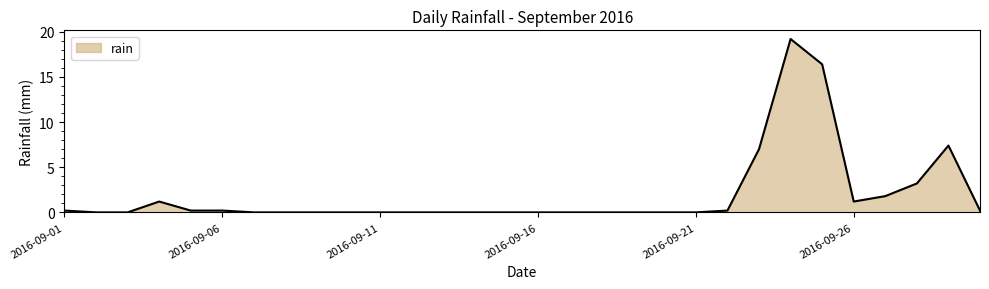

What is the difference between the maximum and minimum values?

19.2